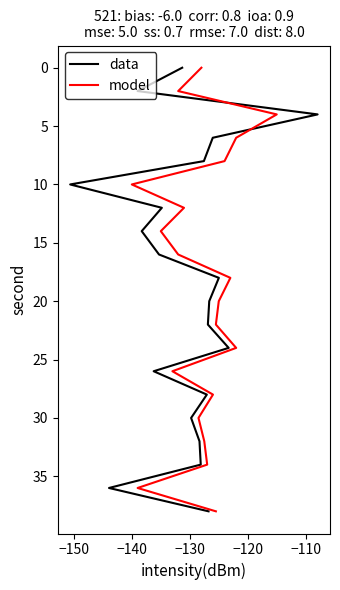

Does the chart have visible grid lines?

No